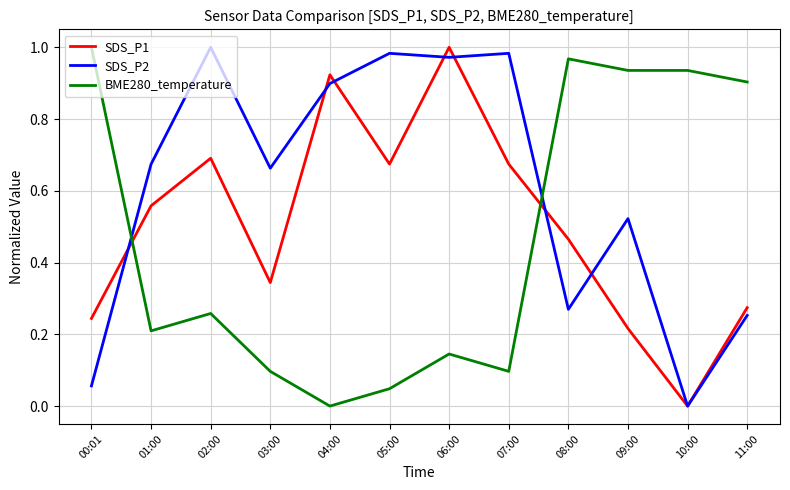

Where is BME280_temperature nearest to the value 0?

04:00